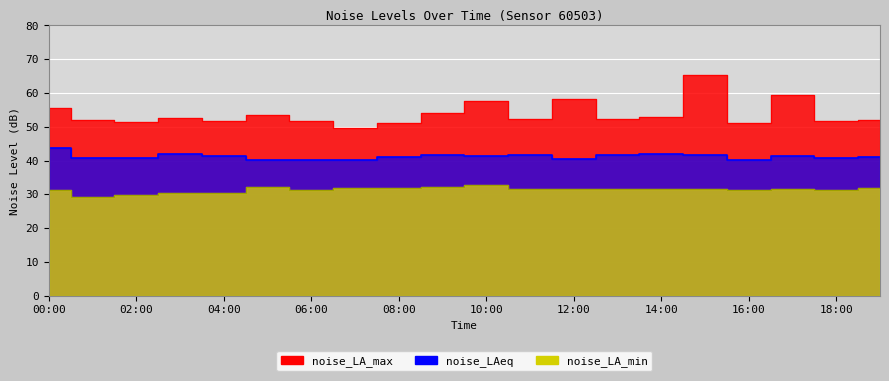

What is the difference between the second highest and second lowest values in the noise_LA_max series?

8.3